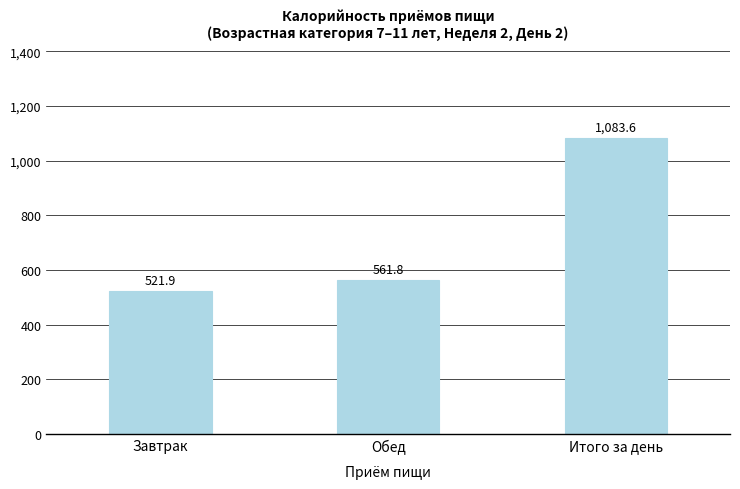

List the labels in order of value, smallest first.

Завтрак, Обед, Итого за день